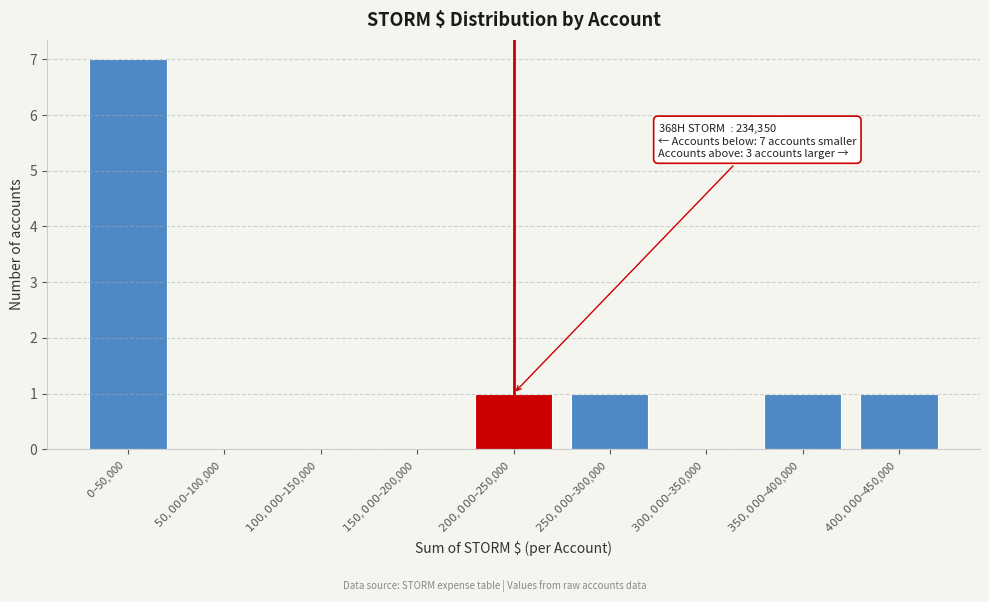

What is the sum of all values?

11